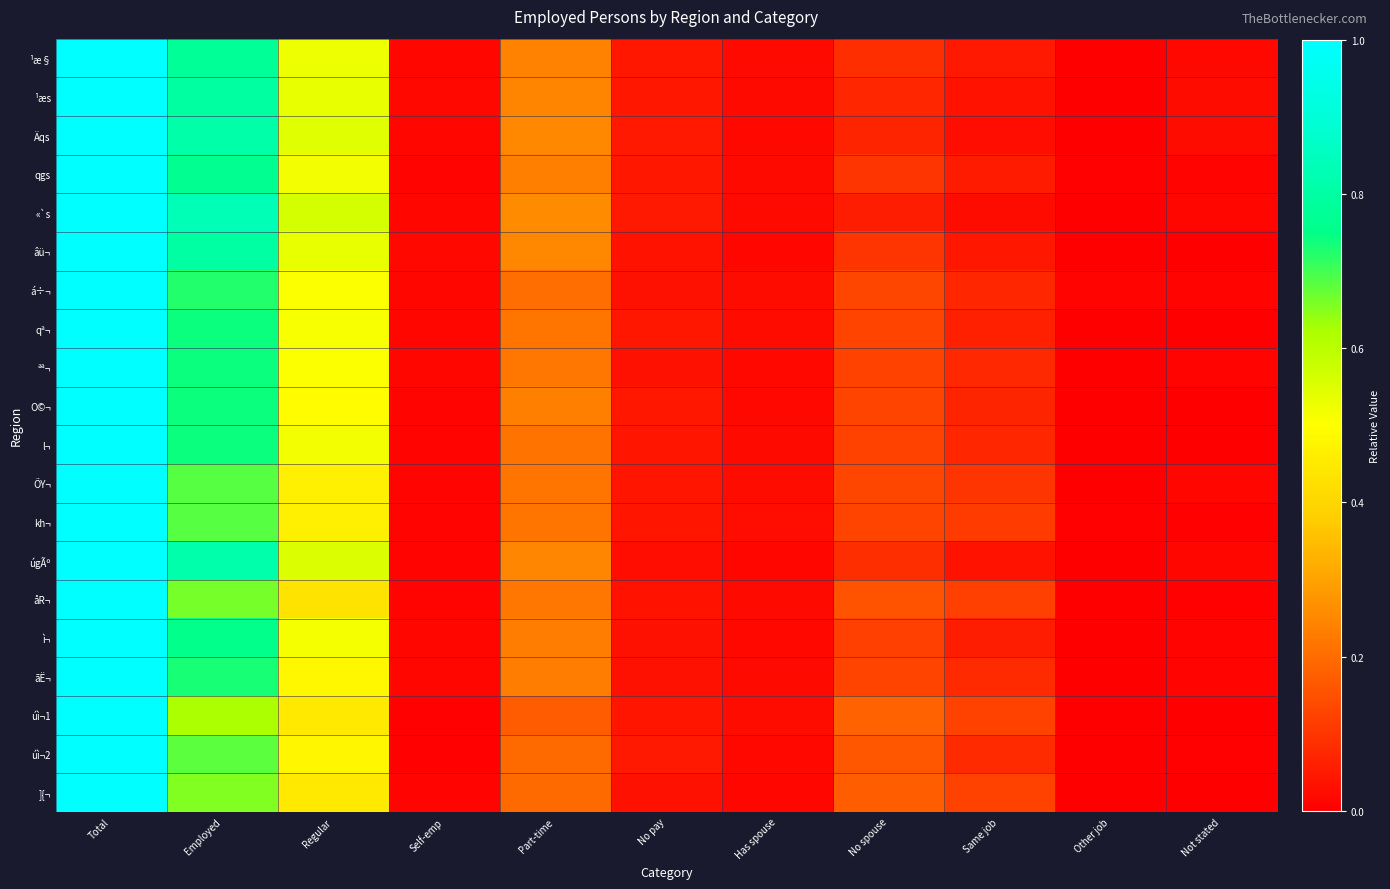

Reading right to left, what are all the values shown in this chart?

¹æ§: Not stated=0.0	Other job=0.0	Same job=0.0	No spouse=0.1	Has spouse=0.0	No pay=0.0	Part-time=0.2	Self-emp=0.0	Regular=0.5	Employed=0.8	Total=1.0
¹æs: Not stated=0.0	Other job=0.0	Same job=0.0	No spouse=0.1	Has spouse=0.0	No pay=0.0	Part-time=0.2	Self-emp=0.0	Regular=0.5	Employed=0.8	Total=1.0
Äqs: Not stated=0.0	Other job=0.0	Same job=0.0	No spouse=0.1	Has spouse=0.0	No pay=0.0	Part-time=0.3	Self-emp=0.0	Regular=0.5	Employed=0.8	Total=1.0
qgs: Not stated=0.0	Other job=0.0	Same job=0.1	No spouse=0.1	Has spouse=0.0	No pay=0.0	Part-time=0.2	Self-emp=0.0	Regular=0.5	Employed=0.8	Total=1.0
«`s: Not stated=0.0	Other job=0.0	Same job=0.0	No spouse=0.1	Has spouse=0.0	No pay=0.0	Part-time=0.3	Self-emp=0.0	Regular=0.6	Employed=0.8	Total=1.0
âü¬: Not stated=0.0	Other job=0.0	Same job=0.0	No spouse=0.1	Has spouse=0.0	No pay=0.0	Part-time=0.3	Self-emp=0.0	Regular=0.5	Employed=0.8	Total=1.0
á÷¬: Not stated=0.0	Other job=0.0	Same job=0.1	No spouse=0.1	Has spouse=0.0	No pay=0.0	Part-time=0.2	Self-emp=0.0	Regular=0.5	Employed=0.7	Total=1.0
qª¬: Not stated=0.0	Other job=0.0	Same job=0.1	No spouse=0.1	Has spouse=0.0	No pay=0.0	Part-time=0.2	Self-emp=0.0	Regular=0.5	Employed=0.7	Total=1.0
ªª¬: Not stated=0.0	Other job=0.0	Same job=0.1	No spouse=0.1	Has spouse=0.0	No pay=0.0	Part-time=0.2	Self-emp=0.0	Regular=0.5	Employed=0.7	Total=1.0
O©¬: Not stated=0.0	Other job=0.0	Same job=0.1	No spouse=0.1	Has spouse=0.0	No pay=0.0	Part-time=0.2	Self-emp=0.0	Regular=0.5	Employed=0.7	Total=1.0
l¬: Not stated=0.0	Other job=0.0	Same job=0.1	No spouse=0.1	Has spouse=0.0	No pay=0.0	Part-time=0.2	Self-emp=0.0	Regular=0.5	Employed=0.7	Total=1.0
ÕY¬: Not stated=0.0	Other job=0.0	Same job=0.1	No spouse=0.1	Has spouse=0.0	No pay=0.0	Part-time=0.2	Self-emp=0.0	Regular=0.5	Employed=0.7	Total=1.0
kh¬: Not stated=0.0	Other job=0.0	Same job=0.1	No spouse=0.1	Has spouse=0.0	No pay=0.0	Part-time=0.2	Self-emp=0.0	Regular=0.5	Employed=0.7	Total=1.0
úgÃº: Not stated=0.0	Other job=0.0	Same job=0.0	No spouse=0.1	Has spouse=0.0	No pay=0.0	Part-time=0.2	Self-emp=0.0	Regular=0.6	Employed=0.8	Total=1.0
åR¬: Not stated=0.0	Other job=0.0	Same job=0.1	No spouse=0.2	Has spouse=0.0	No pay=0.0	Part-time=0.2	Self-emp=0.0	Regular=0.4	Employed=0.7	Total=1.0
ì¬: Not stated=0.0	Other job=0.0	Same job=0.1	No spouse=0.1	Has spouse=0.0	No pay=0.0	Part-time=0.2	Self-emp=0.0	Regular=0.5	Employed=0.8	Total=1.0
ãË¬: Not stated=0.0	Other job=0.0	Same job=0.1	No spouse=0.1	Has spouse=0.0	No pay=0.0	Part-time=0.2	Self-emp=0.0	Regular=0.5	Employed=0.7	Total=1.0
úì¬1: Not stated=0.0	Other job=0.0	Same job=0.1	No spouse=0.2	Has spouse=0.0	No pay=0.0	Part-time=0.2	Self-emp=0.0	Regular=0.4	Employed=0.6	Total=1.0
úì¬2: Not stated=0.0	Other job=0.0	Same job=0.1	No spouse=0.2	Has spouse=0.0	No pay=0.0	Part-time=0.2	Self-emp=0.0	Regular=0.5	Employed=0.7	Total=1.0
]{¬: Not stated=0.0	Other job=0.0	Same job=0.1	No spouse=0.2	Has spouse=0.0	No pay=0.0	Part-time=0.2	Self-emp=0.0	Regular=0.4	Employed=0.7	Total=1.0